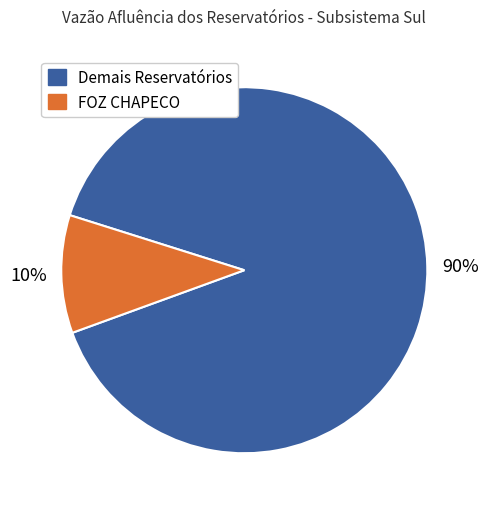

To the nearest percent, what is the average slice percentage?

50%